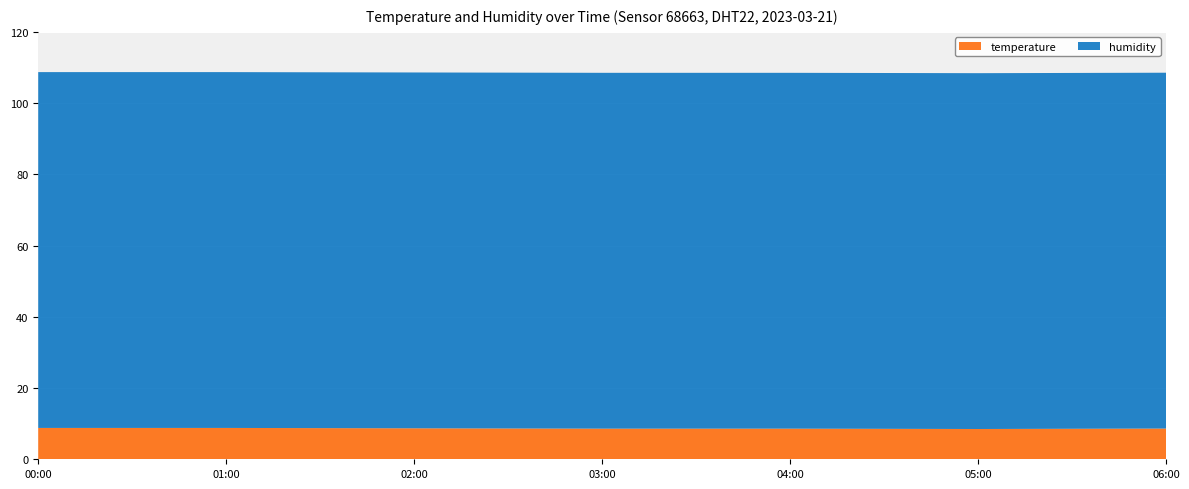

Reading left to right, list all the values displayed in this chart.

temperature: 8.8	8.8	8.8	8.7	8.6	8.6	8.6	8.5	8.5	8.6	8.6	8.7	8.7
humidity: 99.9	99.9	99.9	99.9	99.9	99.9	99.9	99.9	99.9	99.9	99.9	99.9	99.9